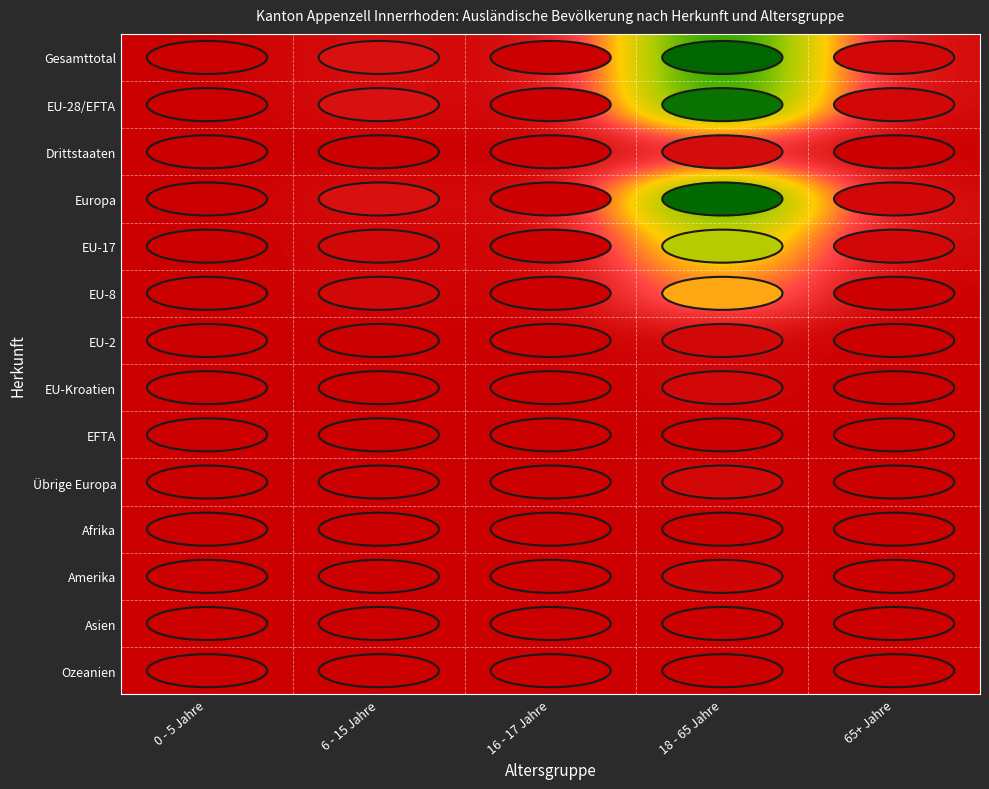

Reading left to right, transcribe all the data shown in this chart.

Gesamttotal: 0 - 5 Jahre=0	6 - 15 Jahre=4	16 - 17 Jahre=0	18 - 65 Jahre=81	65+ Jahre=2
EU-28/EFTA: 0 - 5 Jahre=0	6 - 15 Jahre=4	16 - 17 Jahre=0	18 - 65 Jahre=78	65+ Jahre=2
Drittstaaten: 0 - 5 Jahre=0	6 - 15 Jahre=0	16 - 17 Jahre=0	18 - 65 Jahre=3	65+ Jahre=0
Europa: 0 - 5 Jahre=0	6 - 15 Jahre=4	16 - 17 Jahre=0	18 - 65 Jahre=80	65+ Jahre=2
EU-17: 0 - 5 Jahre=0	6 - 15 Jahre=2	16 - 17 Jahre=0	18 - 65 Jahre=46	65+ Jahre=2
EU-8: 0 - 5 Jahre=0	6 - 15 Jahre=2	16 - 17 Jahre=0	18 - 65 Jahre=28	65+ Jahre=0
EU-2: 0 - 5 Jahre=0	6 - 15 Jahre=0	16 - 17 Jahre=0	18 - 65 Jahre=2	65+ Jahre=0
EU-Kroatien: 0 - 5 Jahre=0	6 - 15 Jahre=0	16 - 17 Jahre=0	18 - 65 Jahre=2	65+ Jahre=0
EFTA: 0 - 5 Jahre=0	6 - 15 Jahre=0	16 - 17 Jahre=0	18 - 65 Jahre=0	65+ Jahre=0
Übrige Europa: 0 - 5 Jahre=0	6 - 15 Jahre=0	16 - 17 Jahre=0	18 - 65 Jahre=2	65+ Jahre=0
Afrika: 0 - 5 Jahre=0	6 - 15 Jahre=0	16 - 17 Jahre=0	18 - 65 Jahre=0	65+ Jahre=0
Amerika: 0 - 5 Jahre=0	6 - 15 Jahre=0	16 - 17 Jahre=0	18 - 65 Jahre=1	65+ Jahre=0
Asien: 0 - 5 Jahre=0	6 - 15 Jahre=0	16 - 17 Jahre=0	18 - 65 Jahre=0	65+ Jahre=0
Ozeanien: 0 - 5 Jahre=0	6 - 15 Jahre=0	16 - 17 Jahre=0	18 - 65 Jahre=0	65+ Jahre=0